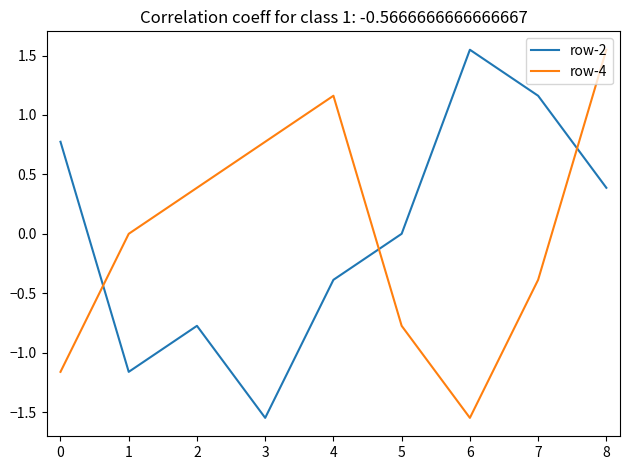

What is the difference between the maximum and minimum values in the row-2 series?

3.1